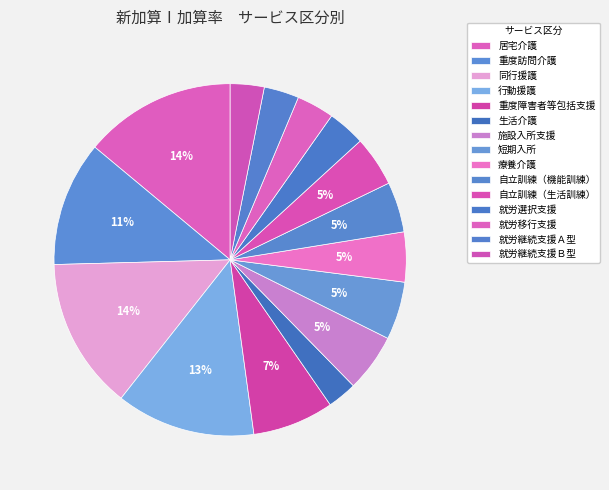

Which slice is the smallest?

生活介護